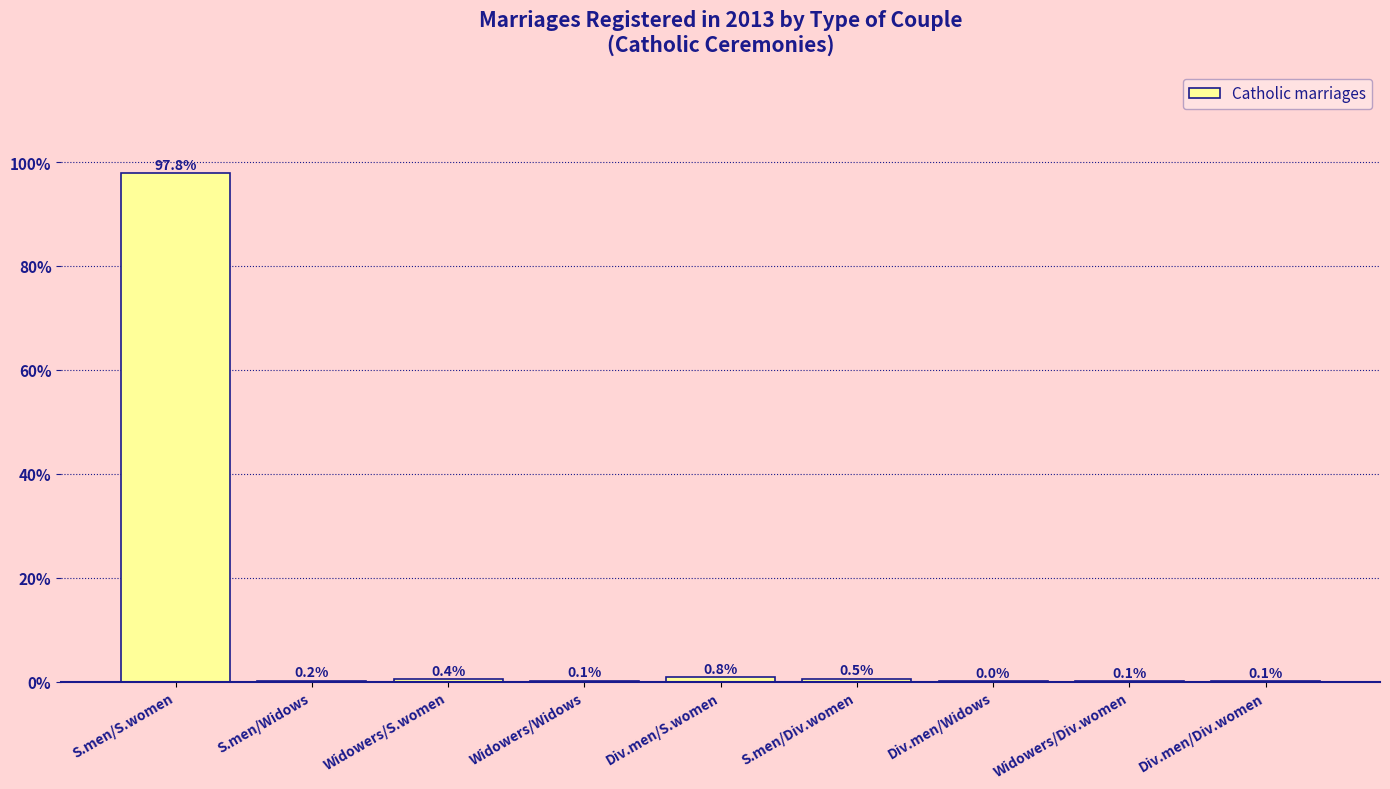

Is it true that the value at S.men/S.women is 136.4?

False